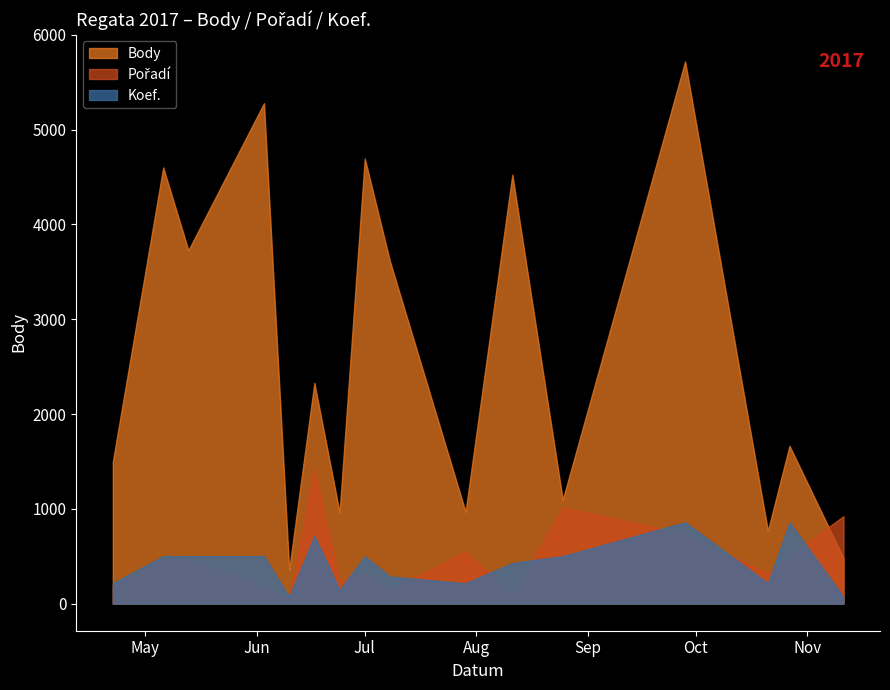

What is the greatest value displayed?

5720.0